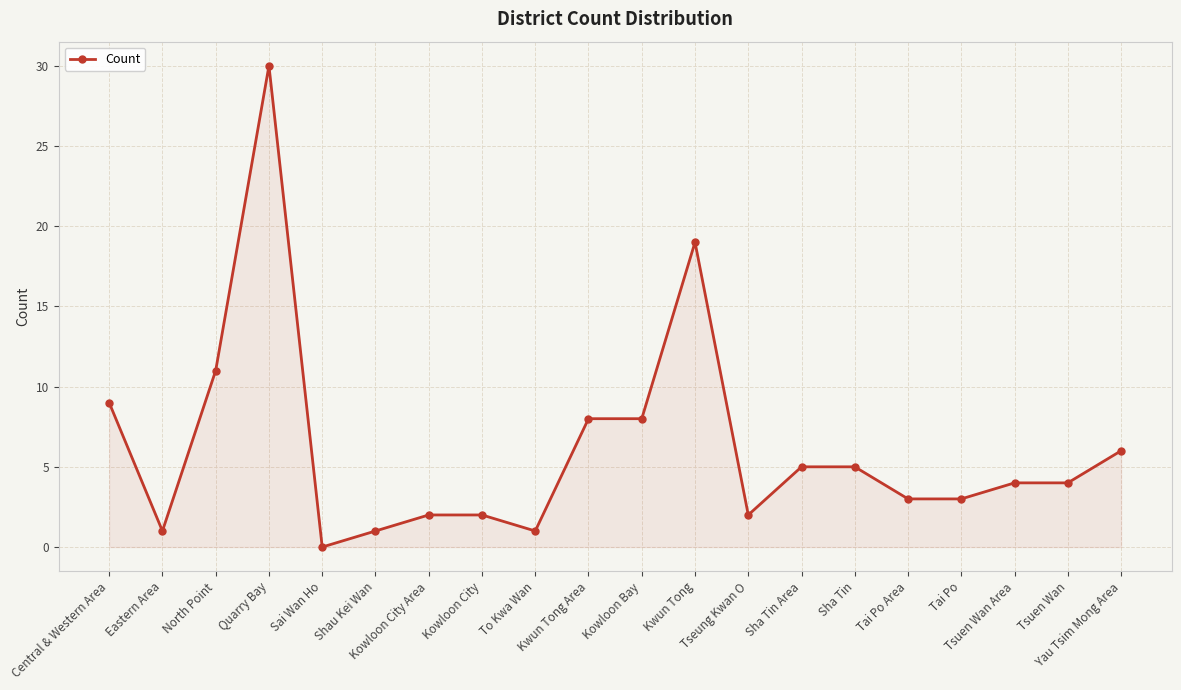

How many values are above zero?

19